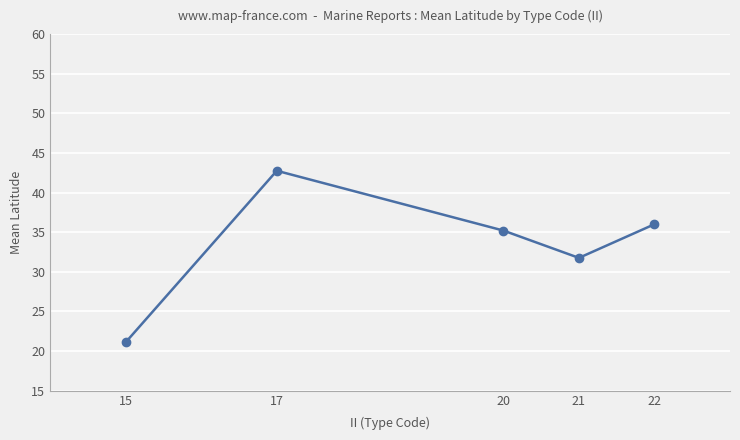

Reading right to left, list all the values displayed in this chart.

22=36.0	21=31.8	20=35.2	17=42.8	15=21.1